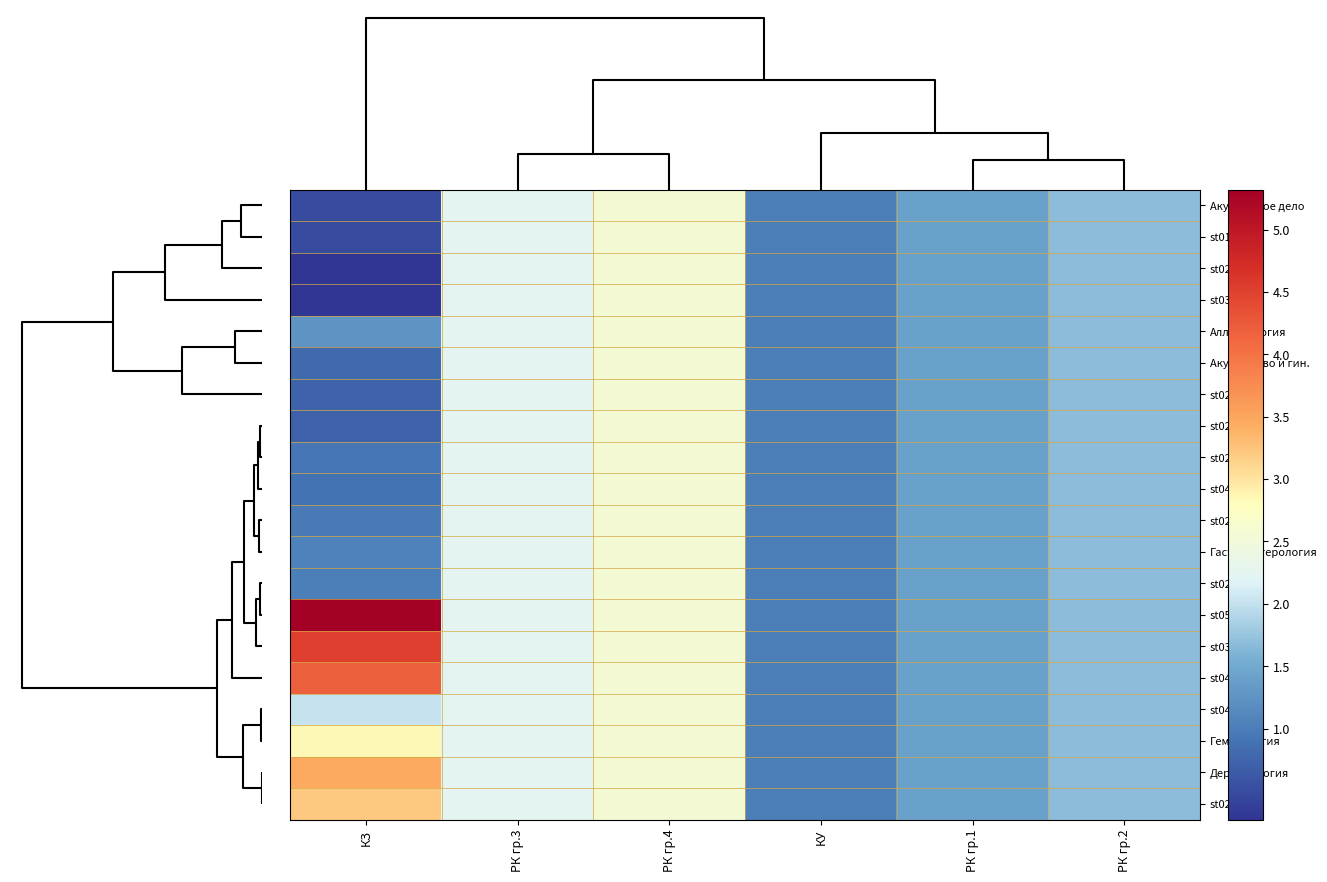

What is the maximum value shown in the chart?

5.3